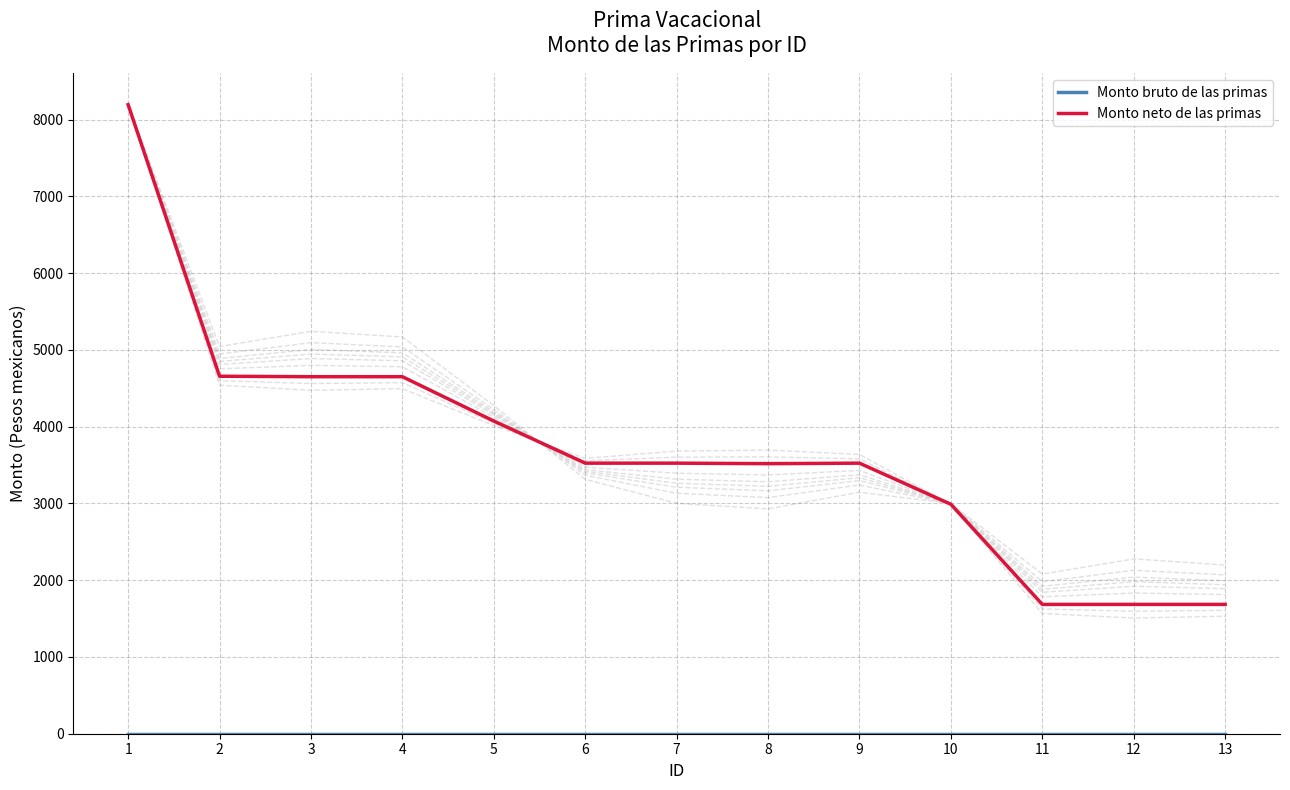

Is this an area chart (filled region under the line)?

No